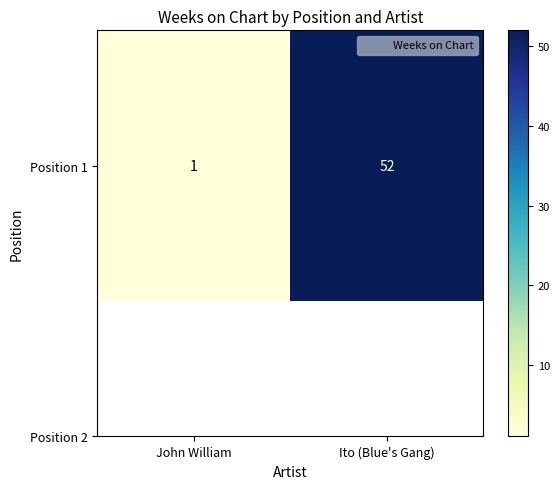

How many data points does each series have?

2